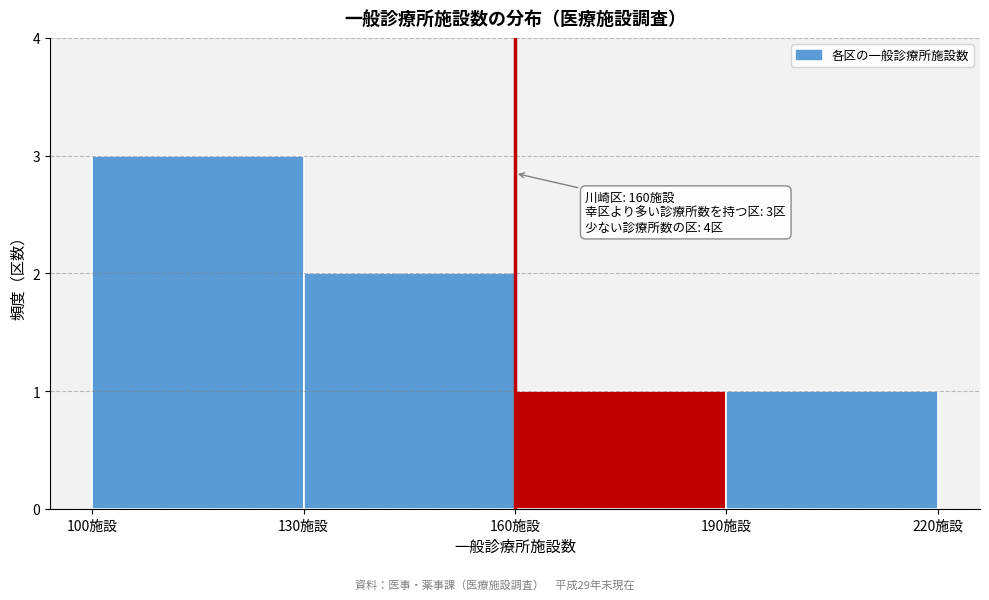

Over which range of the x-axis is the bar tallest?

100 to 130